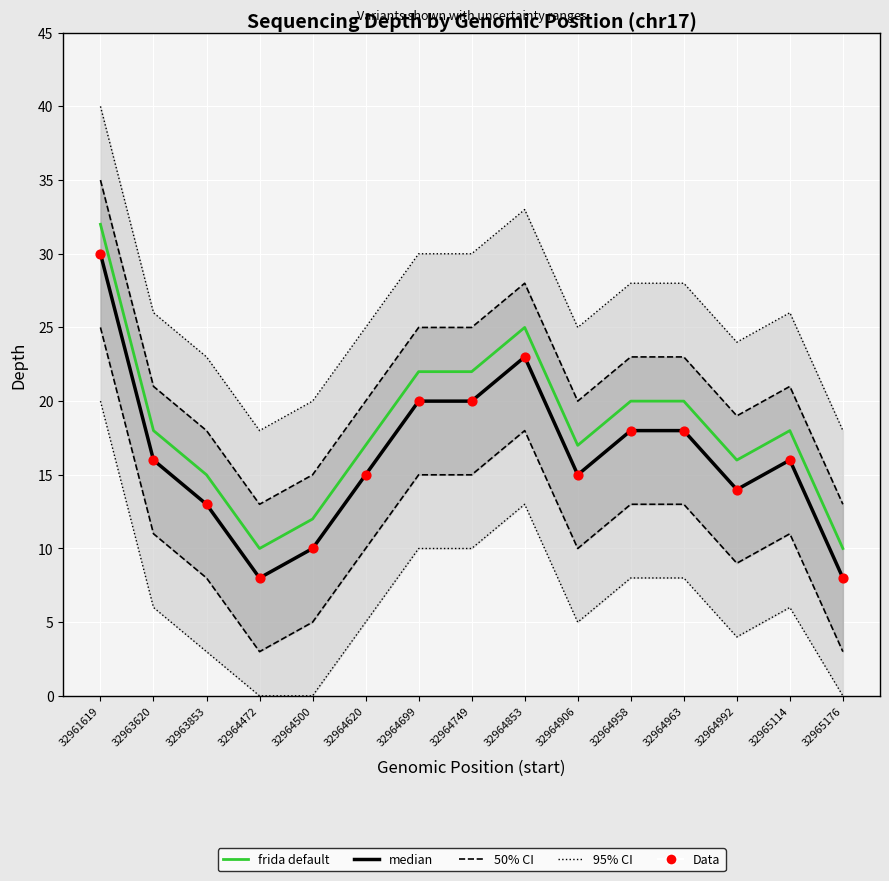

Which series contains the highest Y value?

95% CI